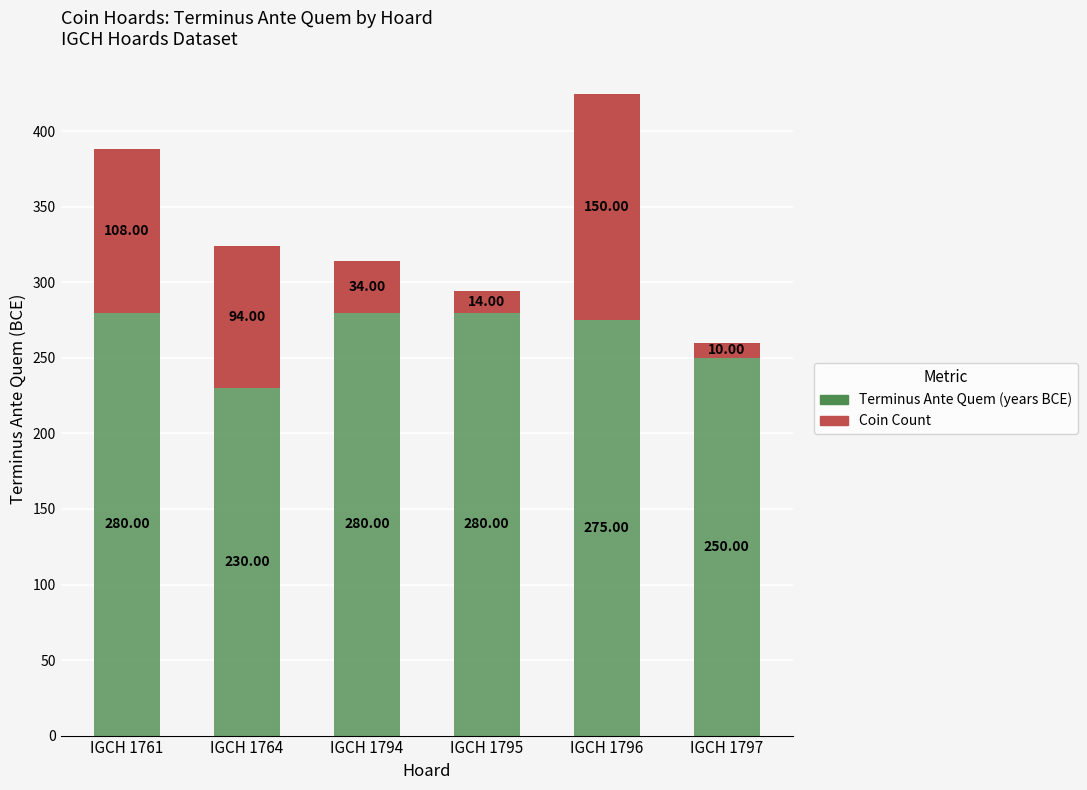

What is the difference between the Terminus Ante Quem (years BCE) values at IGCH 1796 and IGCH 1764?

45